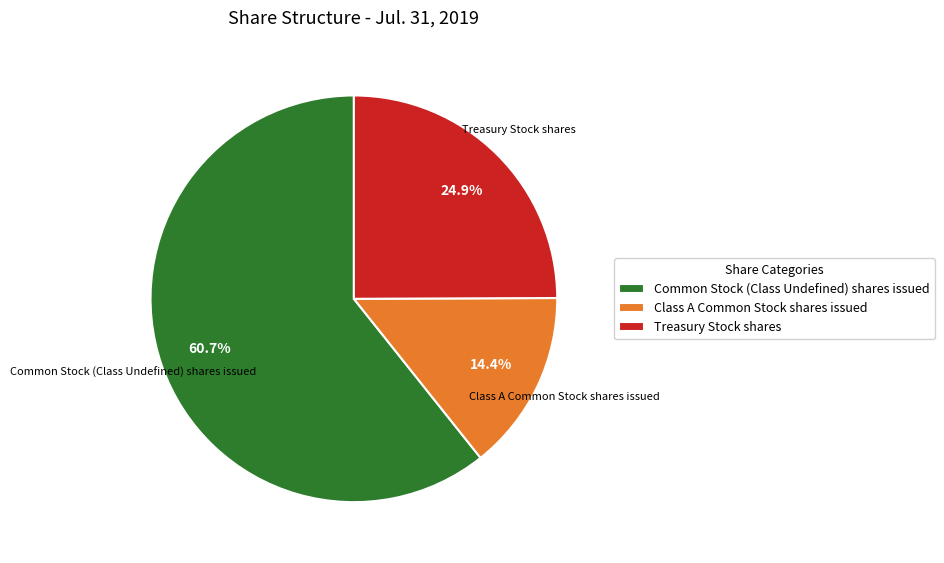

What percentage is NOT represented by Class A Common Stock shares issued?

85.6%